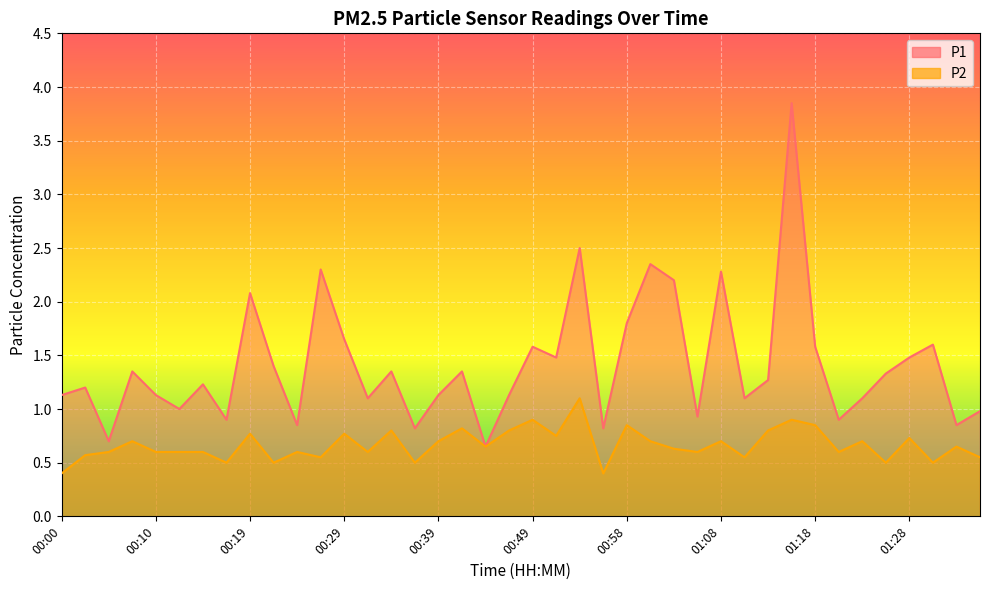

In P1, how many points are lower than both neighbors (excluding endpoints)?

13